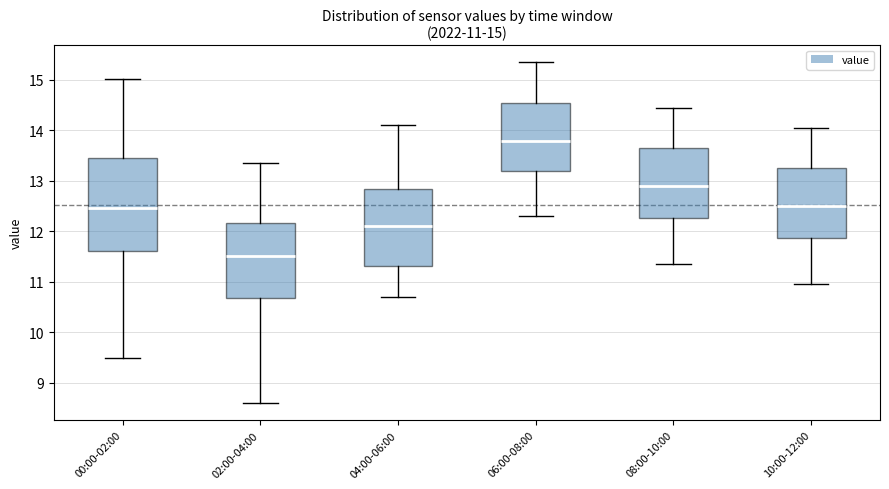

Which box has the highest median line?

06:00-08:00